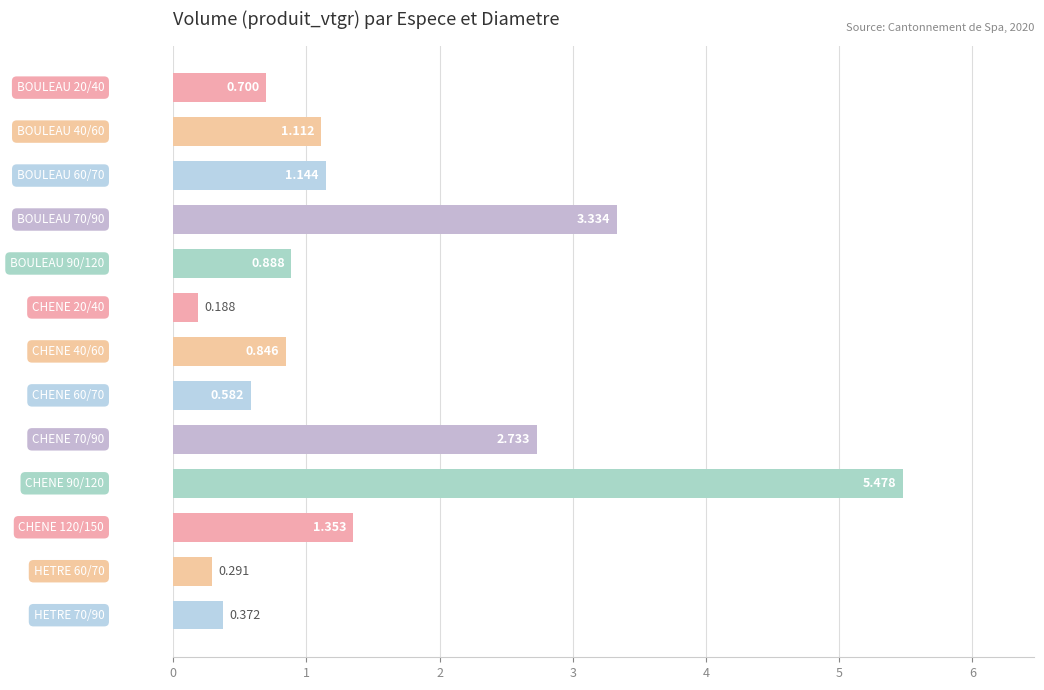

Count the number of categories in the chart.

13